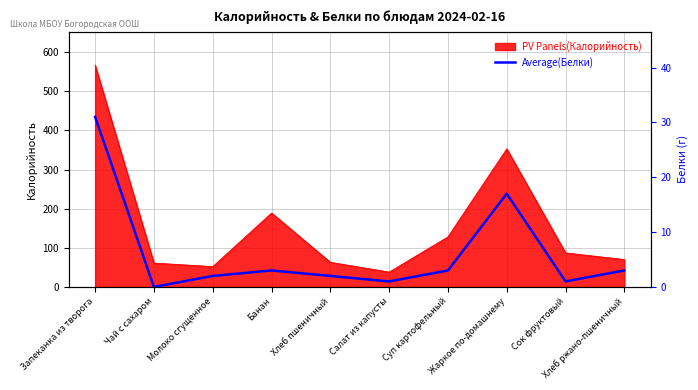

Is it true that the value at Чай с сахаром is -16?

False